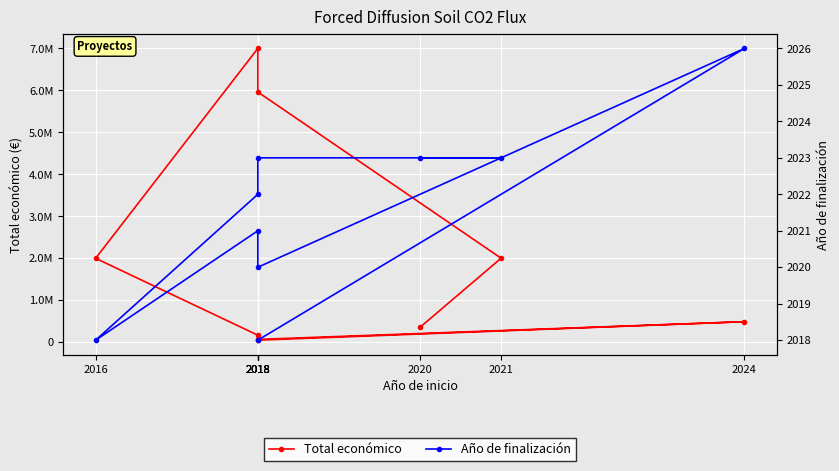

At which category does Total económico reach its first local valley?

2018